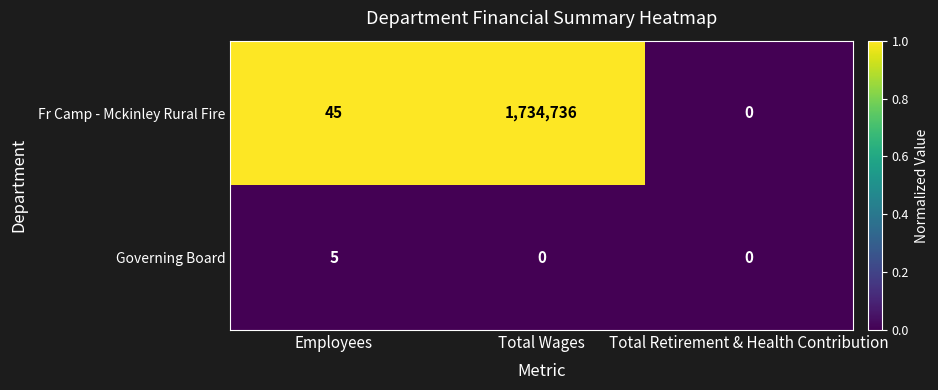

What is the greatest value displayed?

1734736